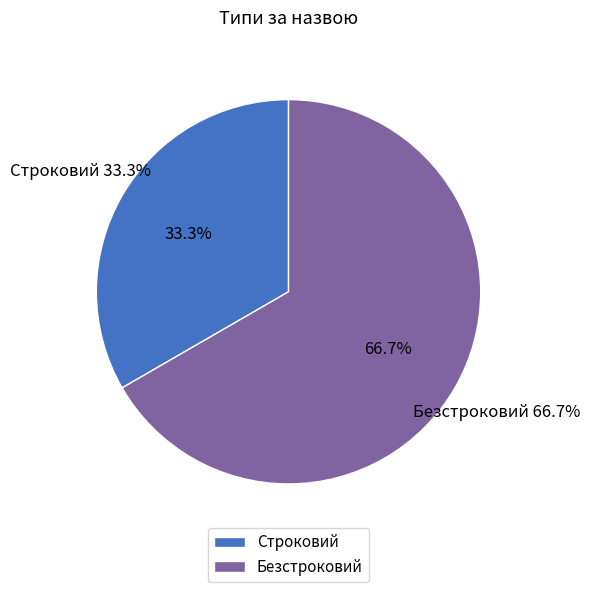

What is the change in value from Строковий to Безстроковий?

+1